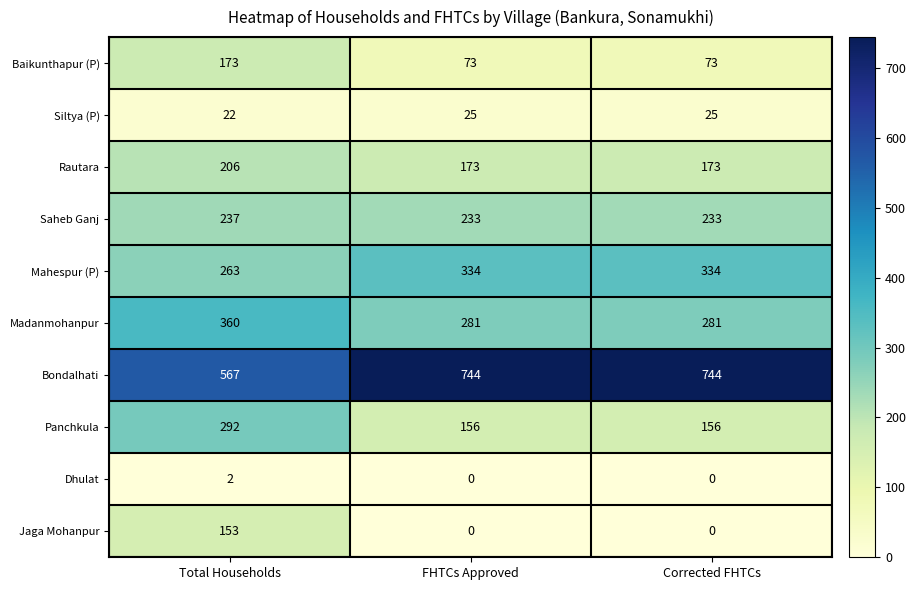

Is it true that Rautara equals 271 at Corrected FHTCs?

False